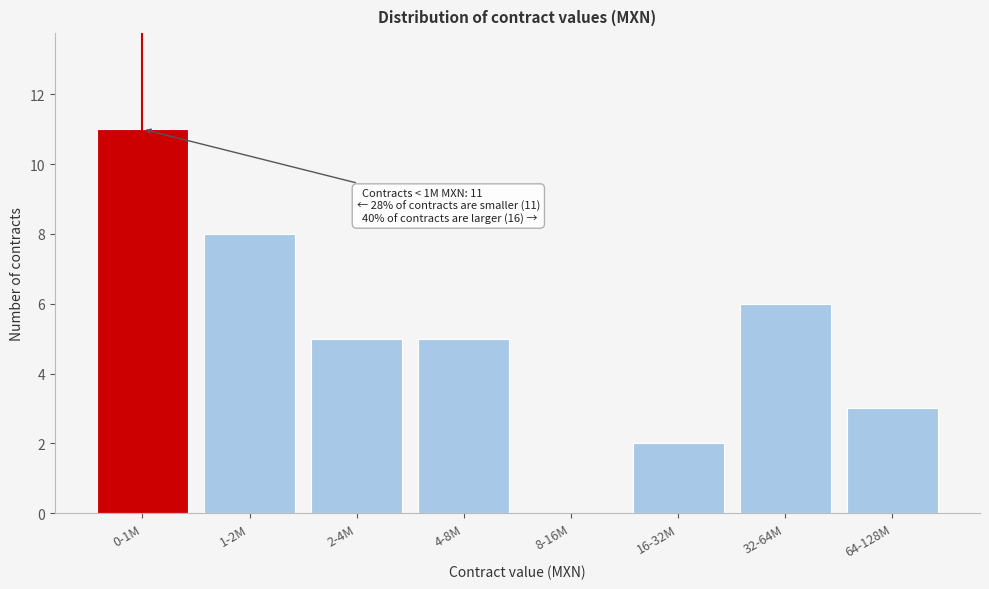

Reading left to right, what are all the values shown in this chart?

0-1M=11	1-2M=8	2-4M=5	4-8M=5	8-16M=0	16-32M=2	32-64M=6	64-128M=3